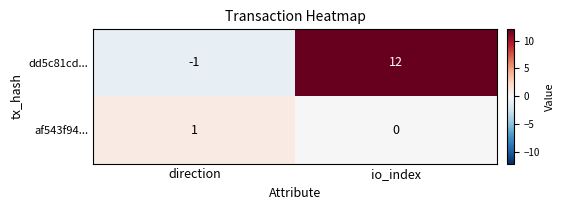

What value does the dd5c81cd... series have at io_index, to the nearest 5?

10